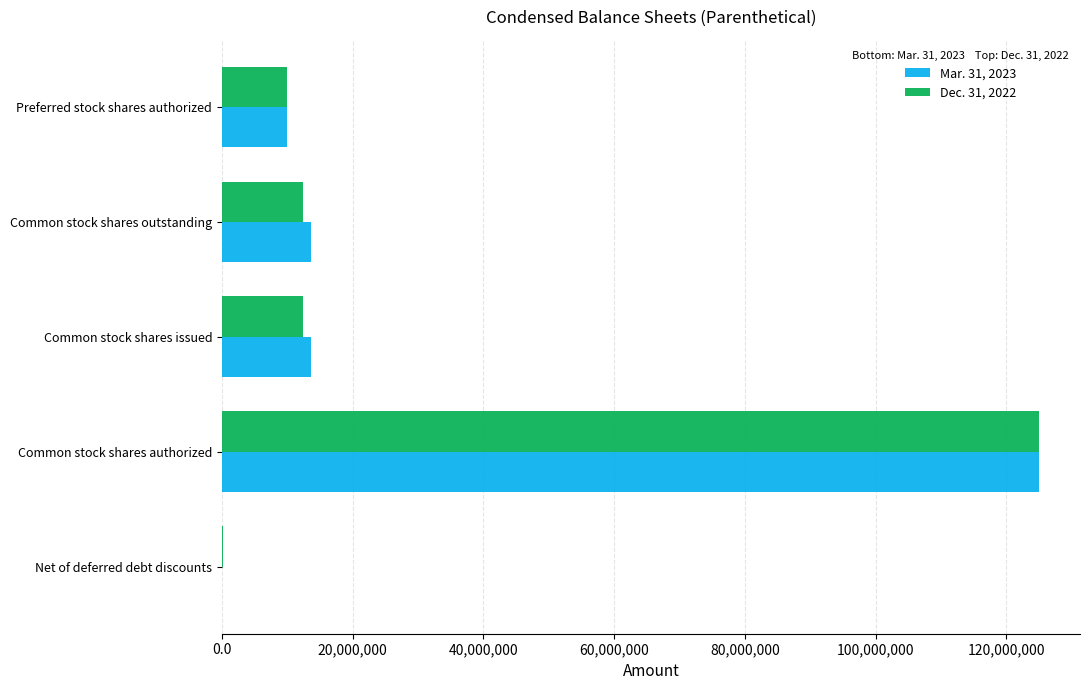

True or false: Mar. 31, 2023 has a value of 20673004 at Common stock shares outstanding.

False